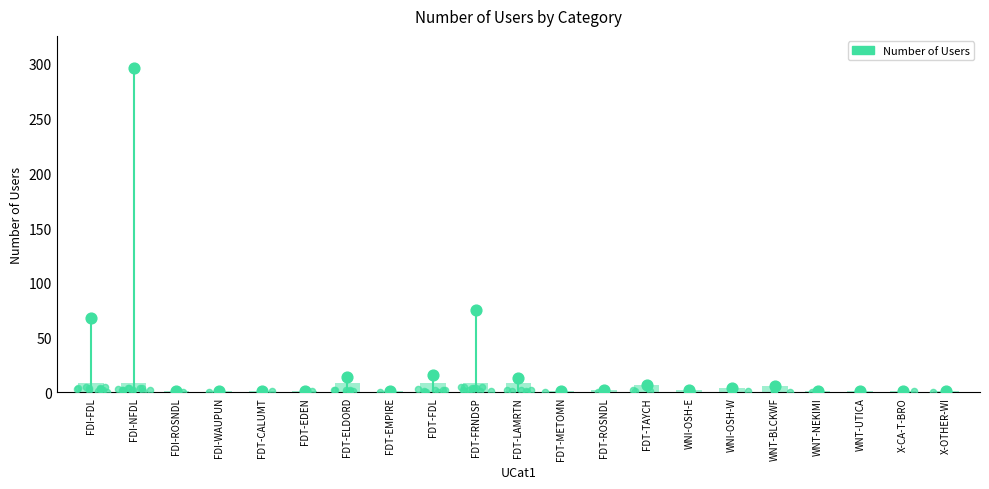

What is the change in value from FDT-ELDORD to WNT-UTICA?

-13